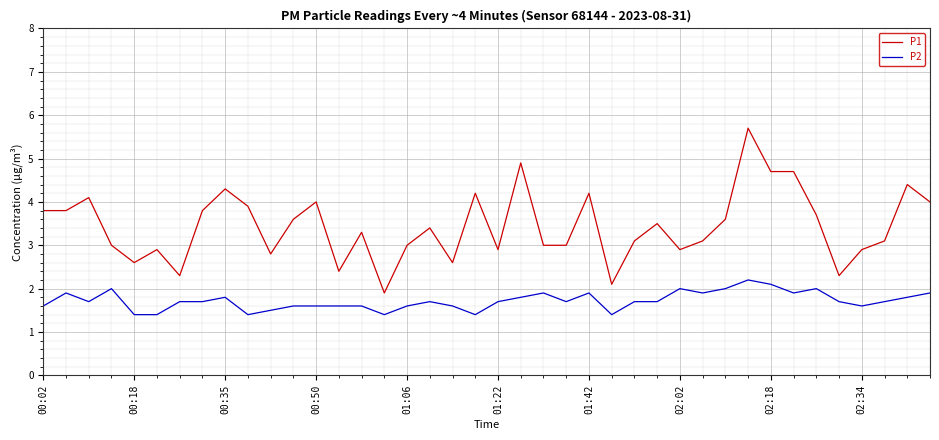

Which series has the largest total across all categories?

P1